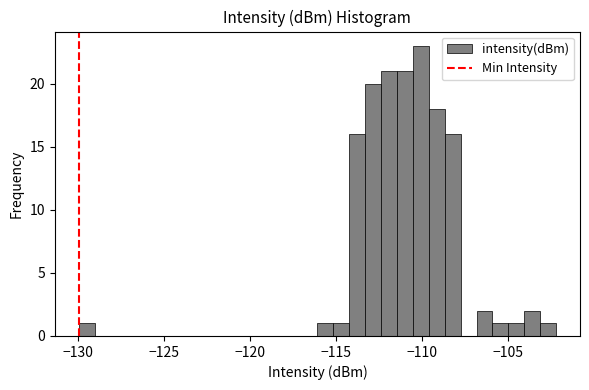

Read against the x-axis, roughly where is the centre of the tallest bar?

-110.0